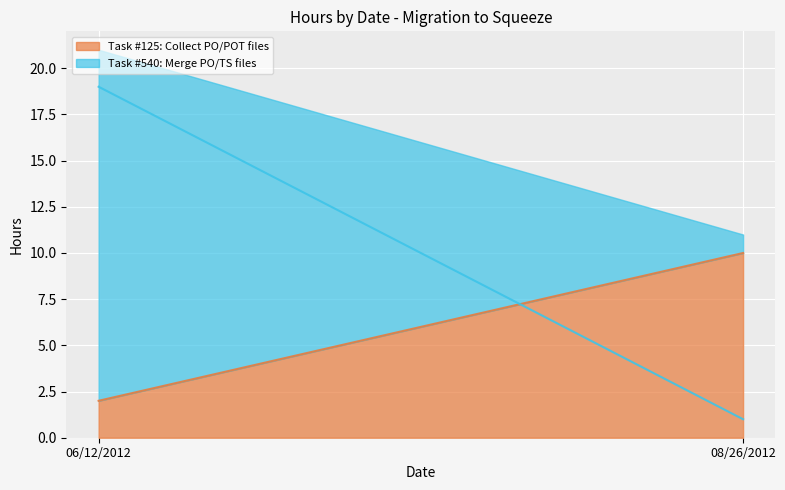

Reading right to left, extract all data points from this chart.

Task #125: Collect PO/POT files: 10	2
Task #540: Merge PO/TS files: 1	19